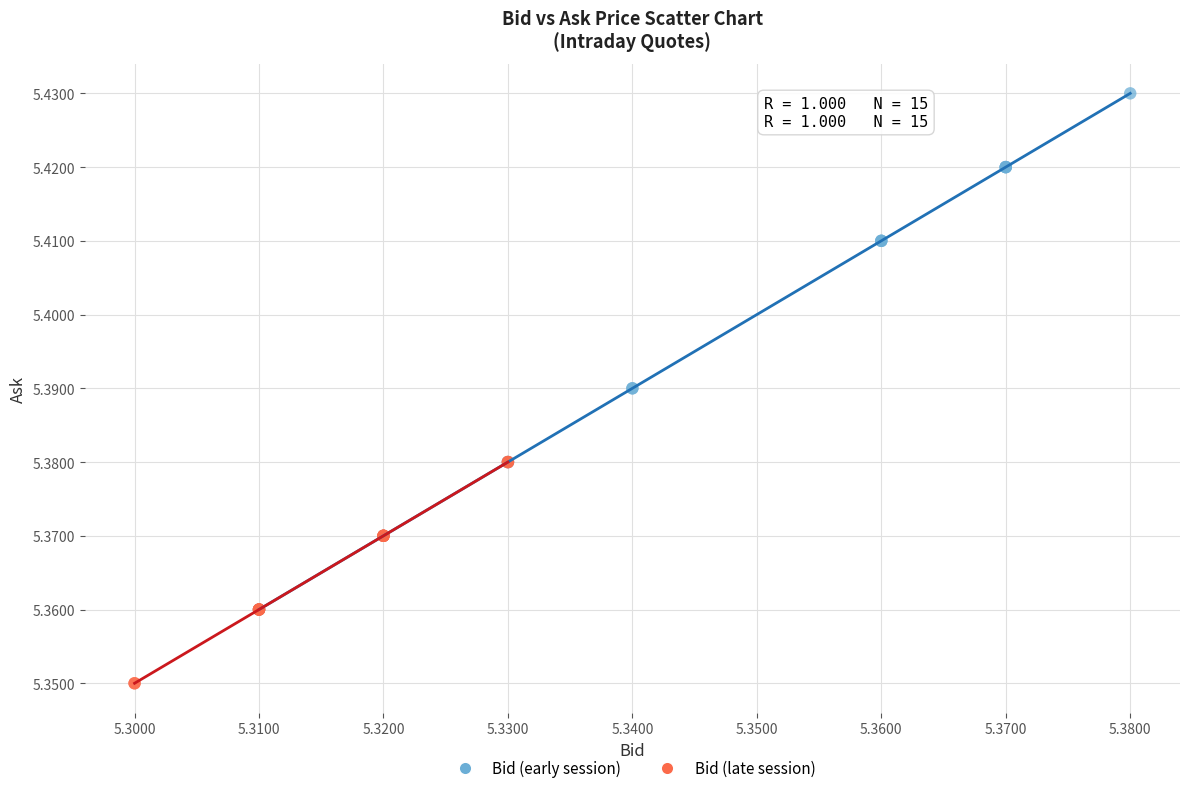

Which series has the largest Y range (max minus min)?

Bid (early session)